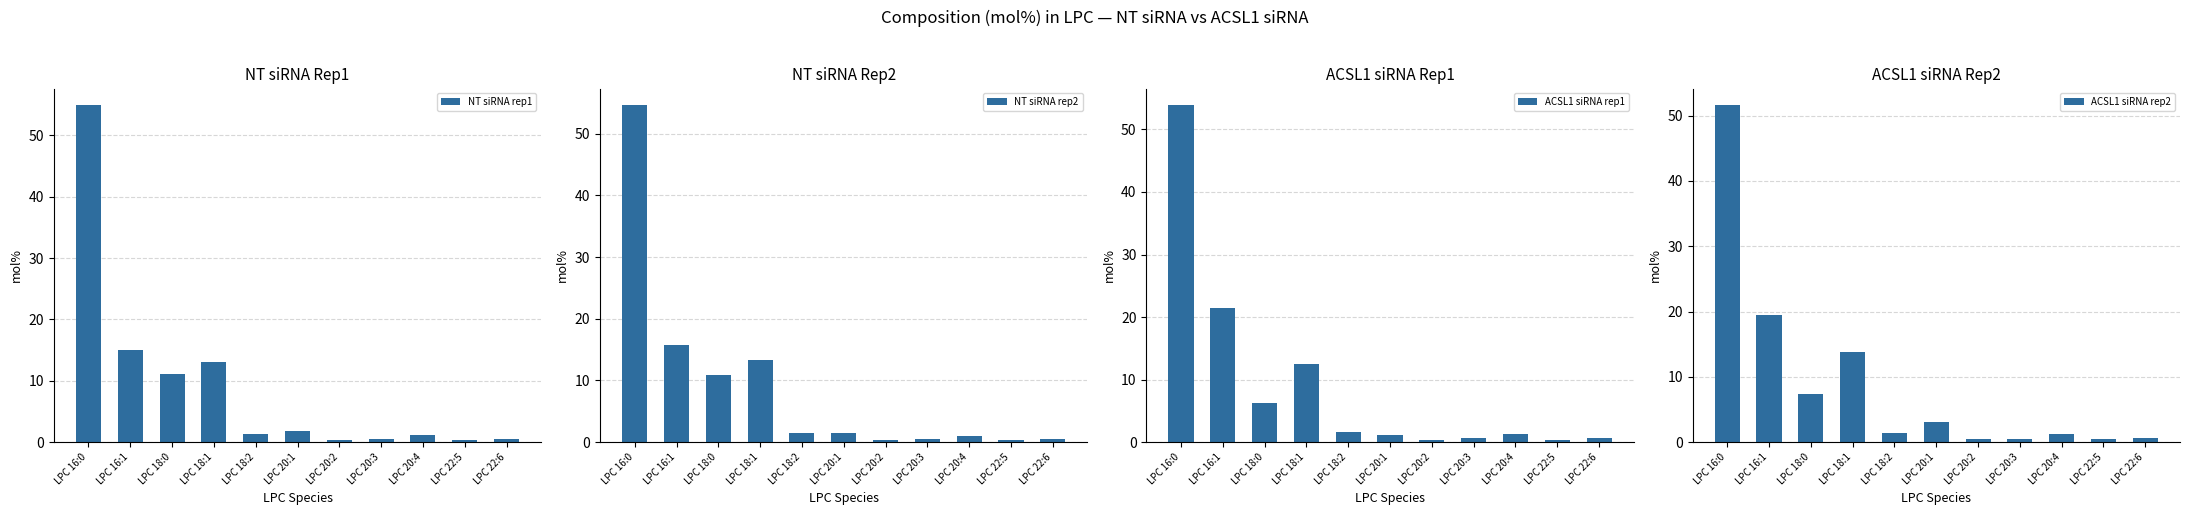

Does the chart contain any negative values?

No